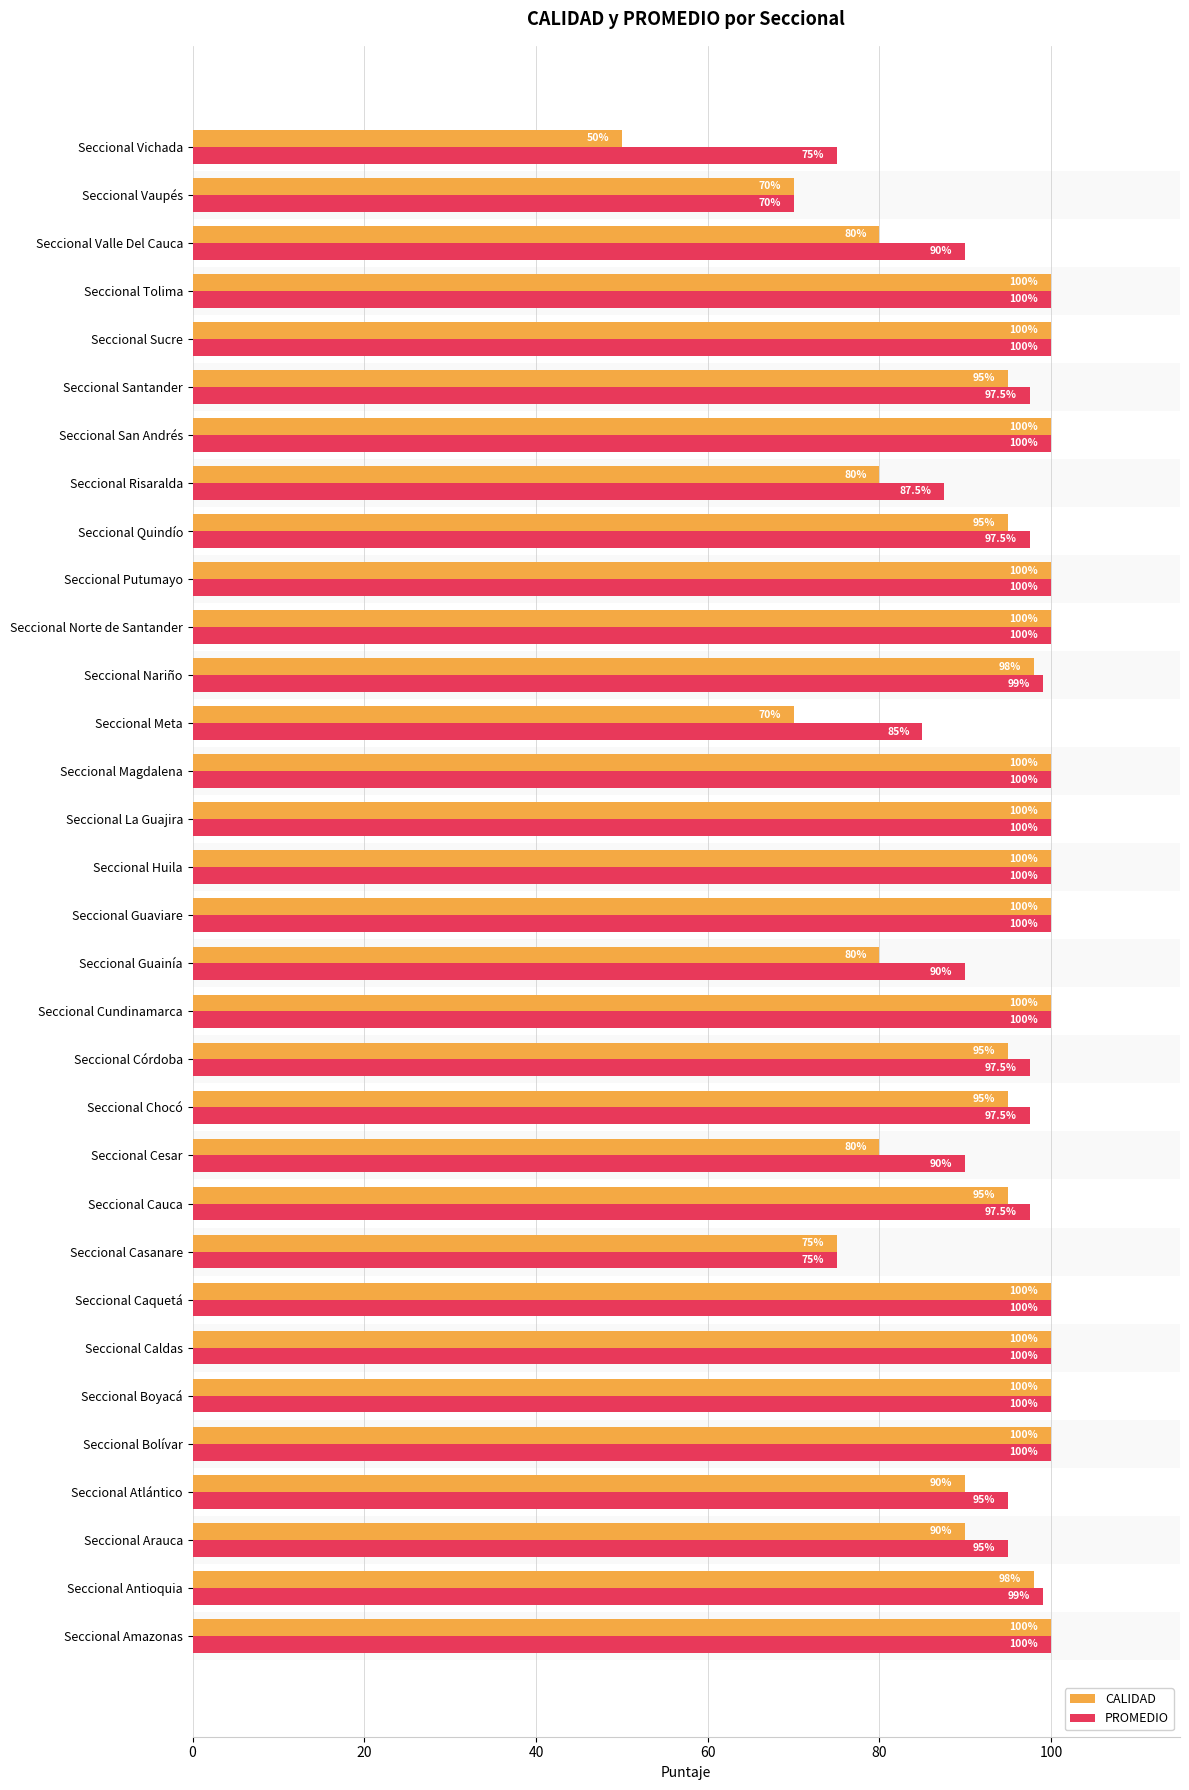

Which series has the largest range (max minus min)?

CALIDAD